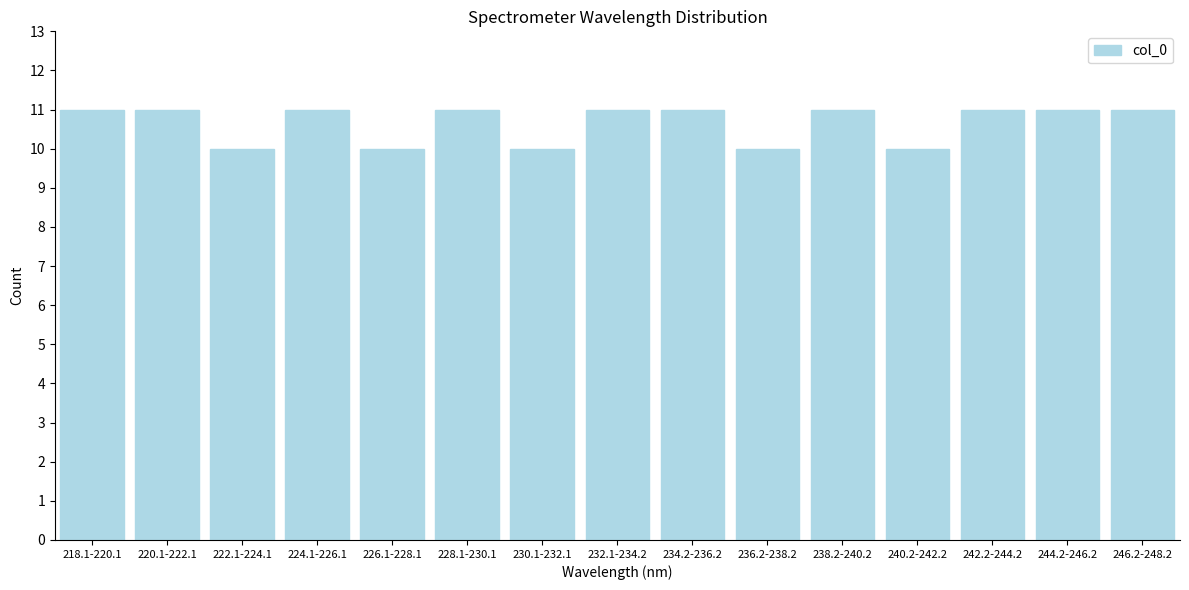

Reading left to right, list all the values displayed in this chart.

11	11	10	11	10	11	10	11	11	10	11	10	11	11	11